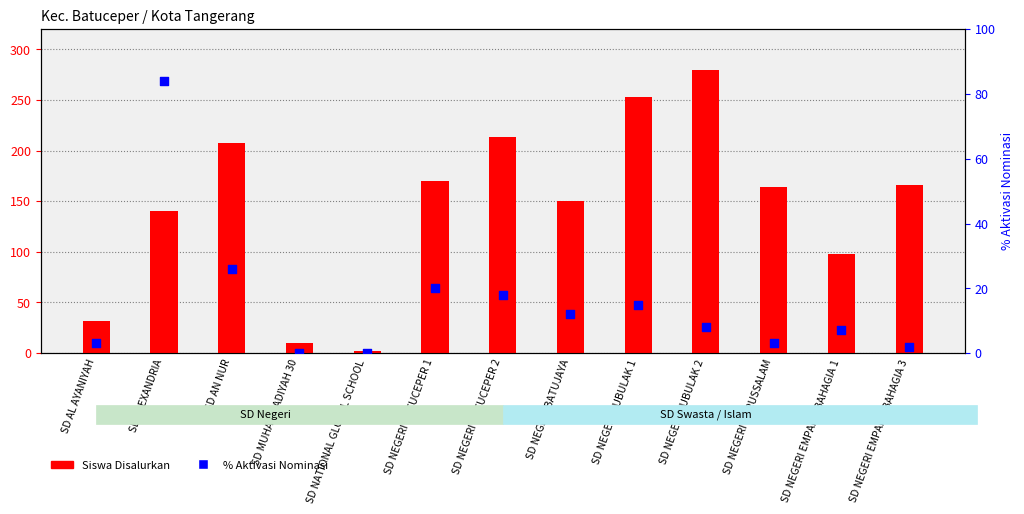

Which series has the largest Y range (max minus min)?

Siswa Disalurkan